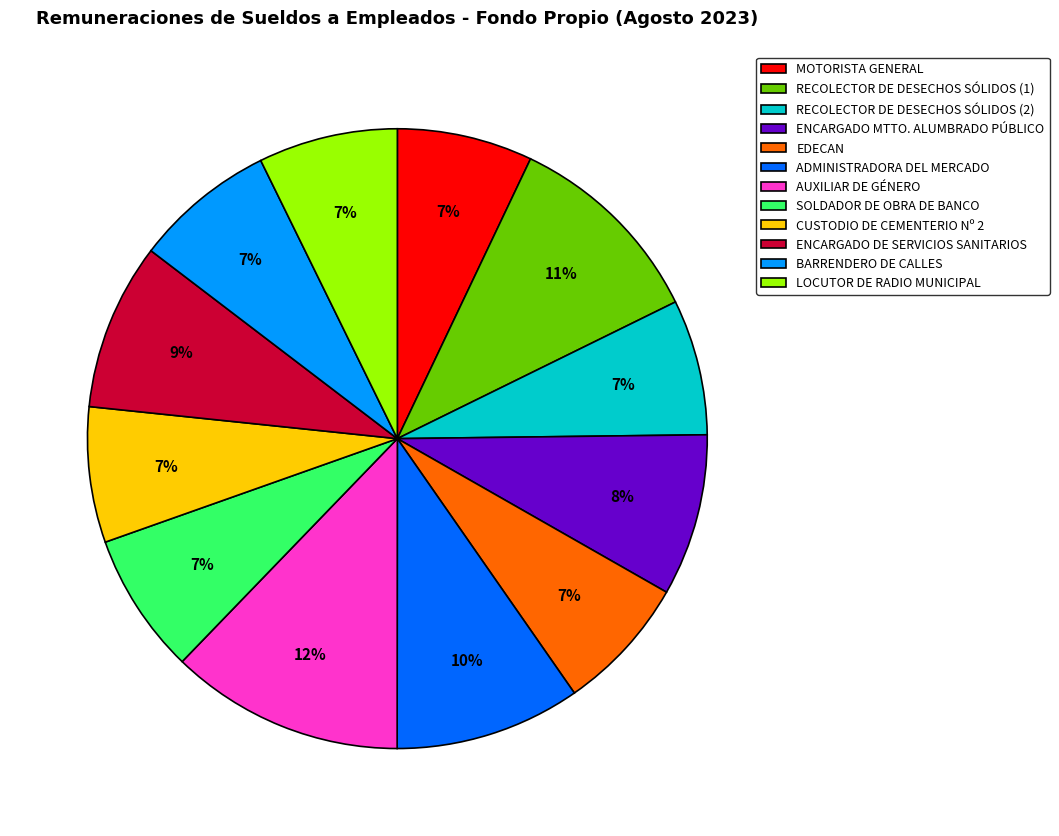

Does AUXILIAR DE GÉNERO represent more than half of the total?

No